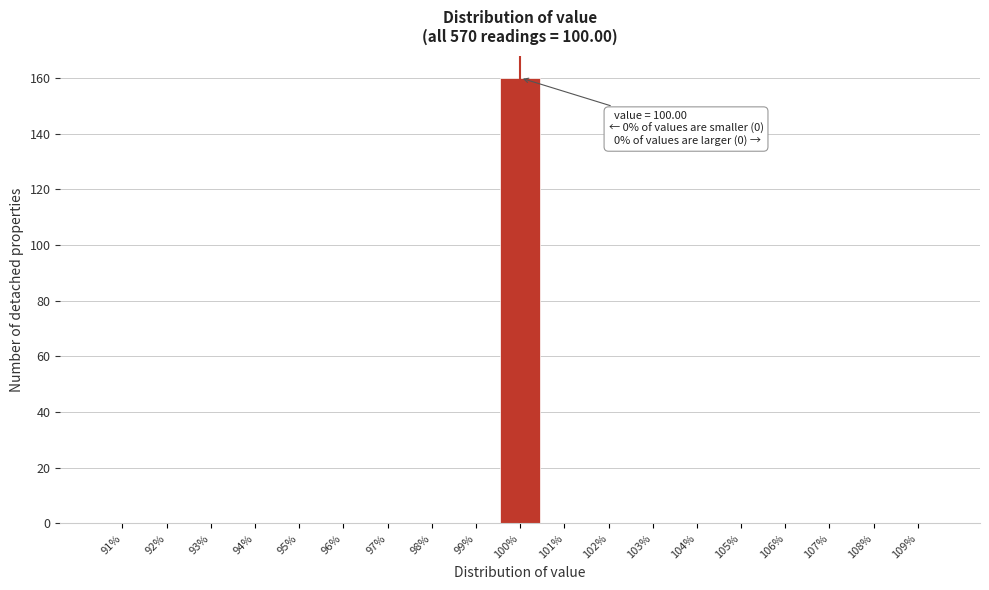

Which range on the x-axis has the tallest bar?

99.5 to 100.5